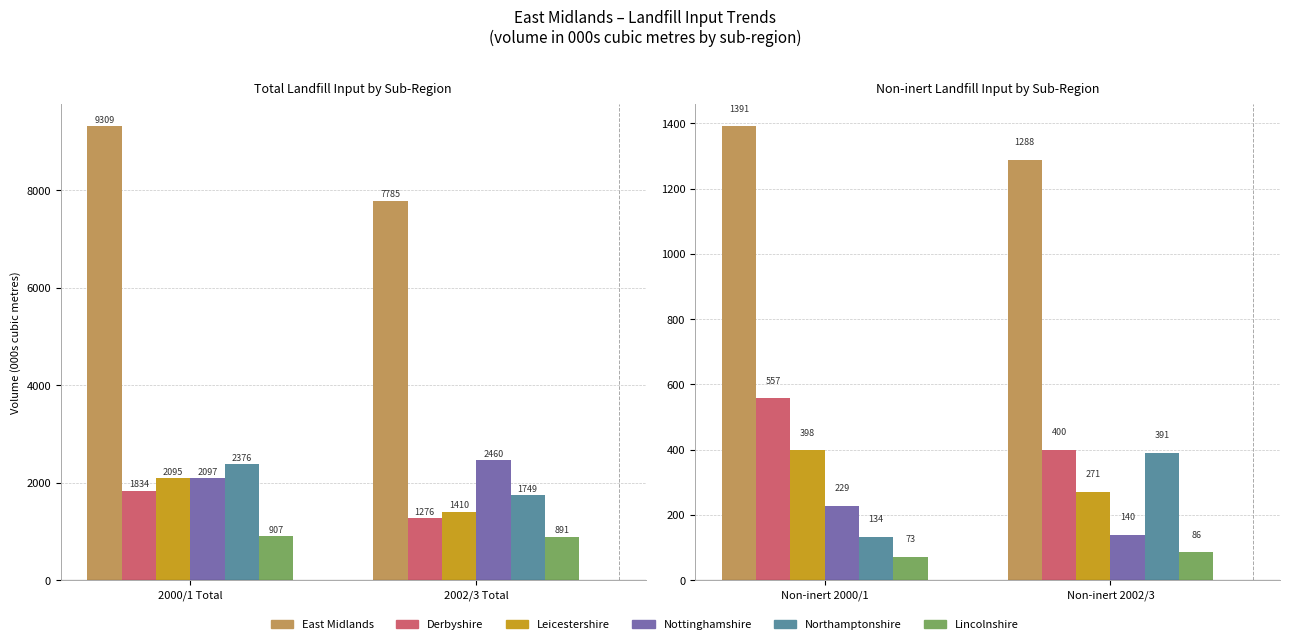

How many groups of bars are there?

2